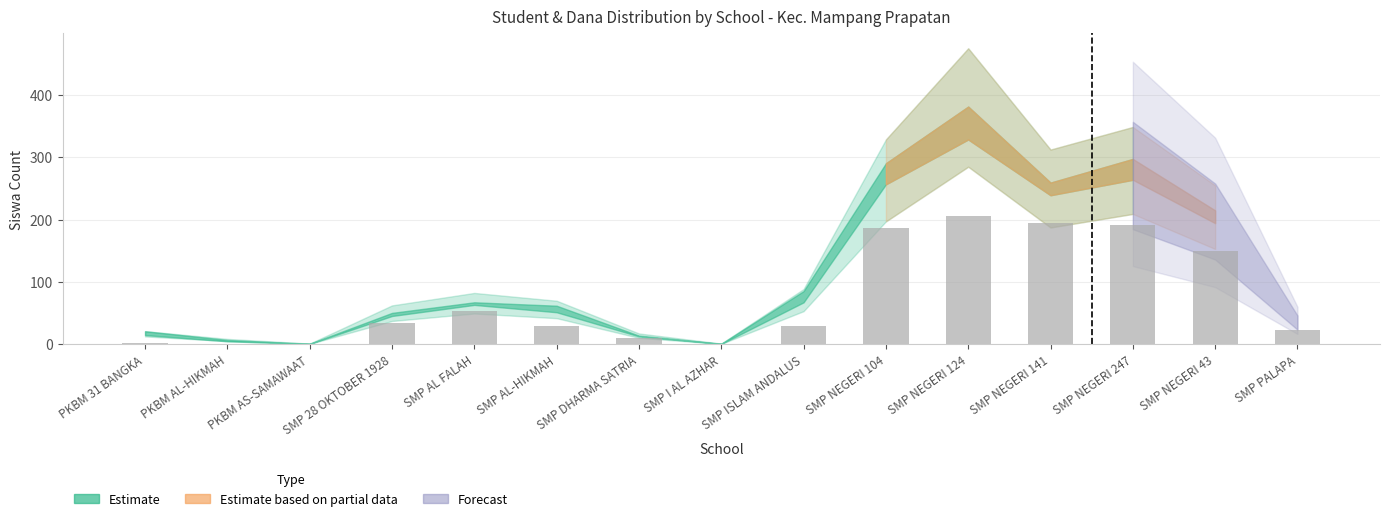

The value at SMP AL-HIKMAH is 29. True or false?

True